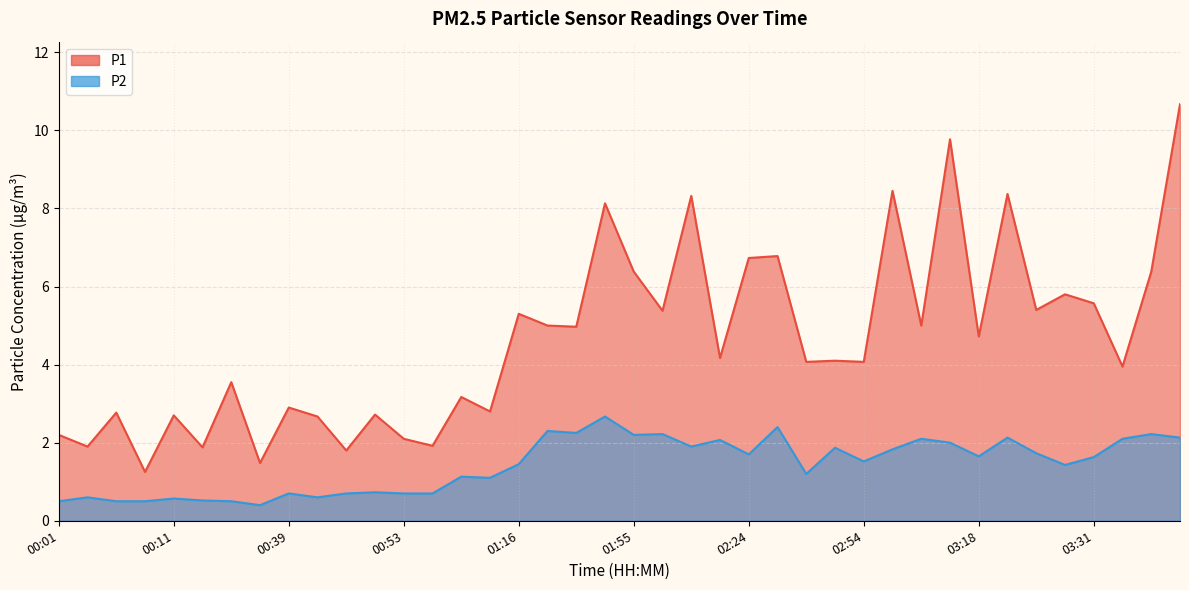

True or false: P2 and P1 cross at least once.

False